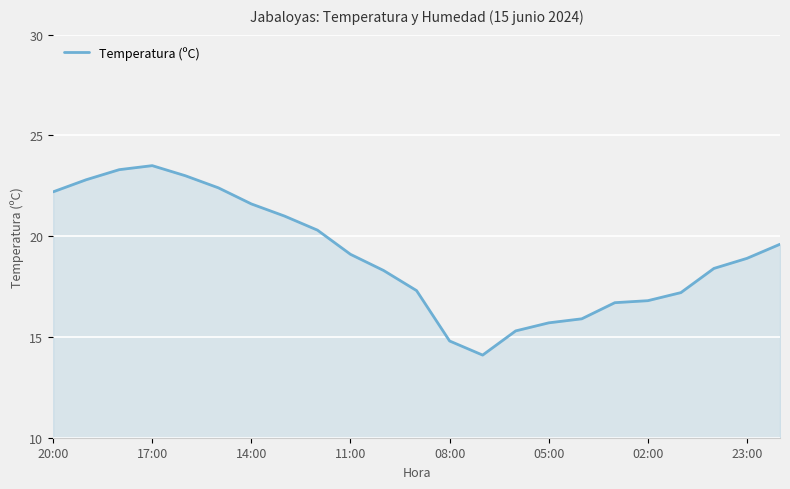

How many lines are shown in the chart?

1